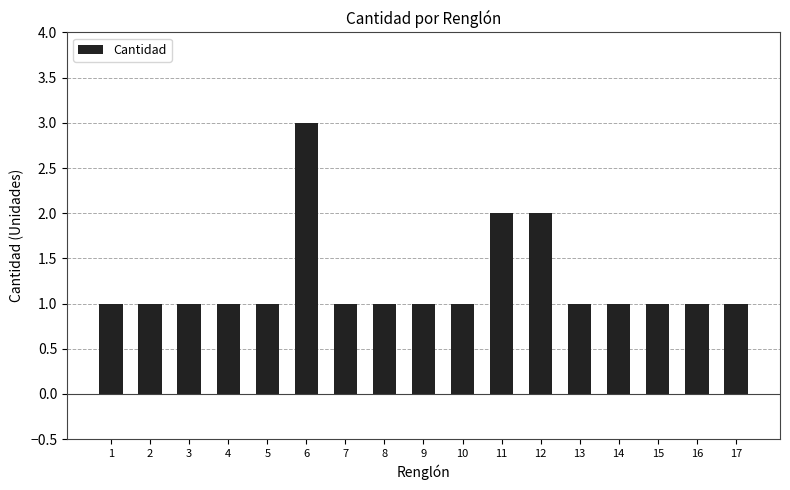

Count the values in the range 1 to 2.

16